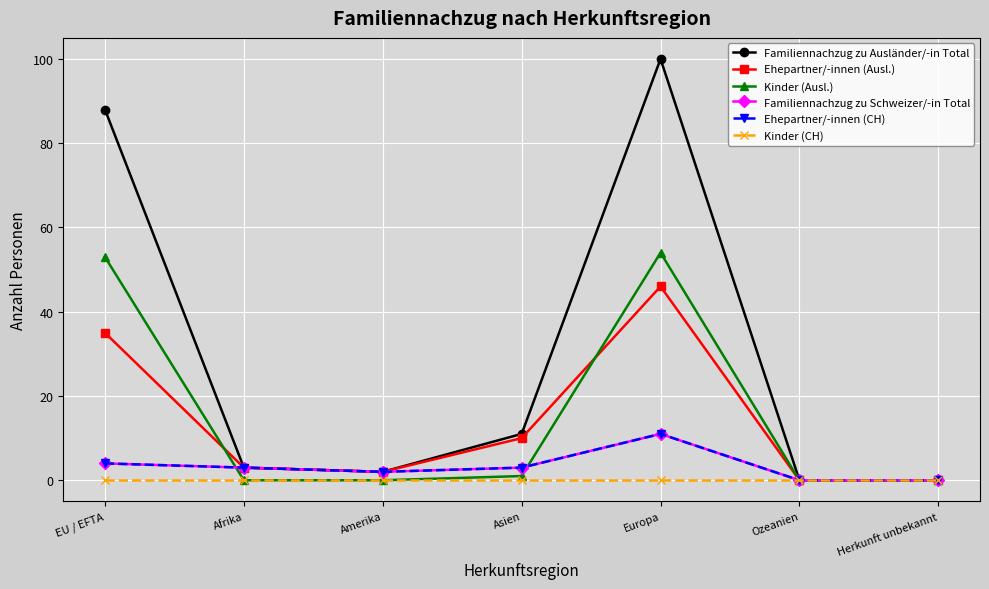

Does the chart have visible grid lines?

Yes